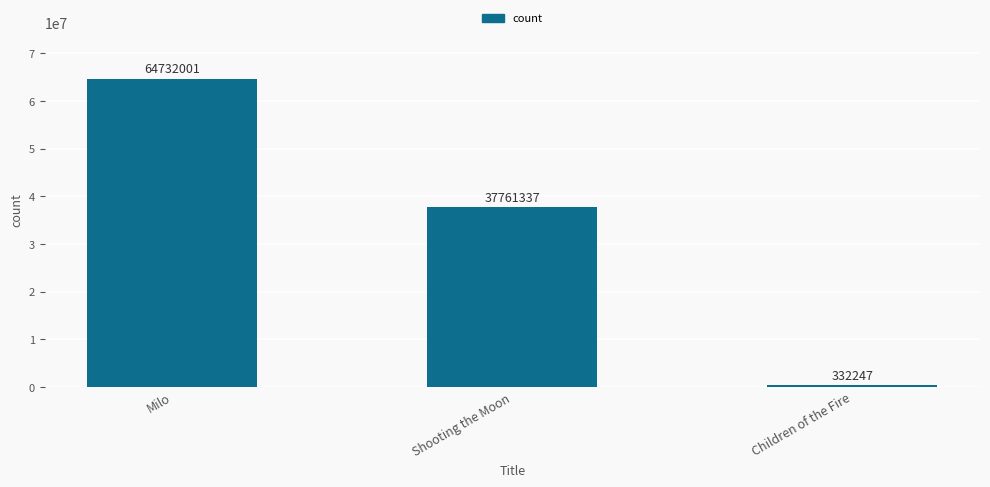

At which label is the value closest to 32532124?

Shooting the Moon